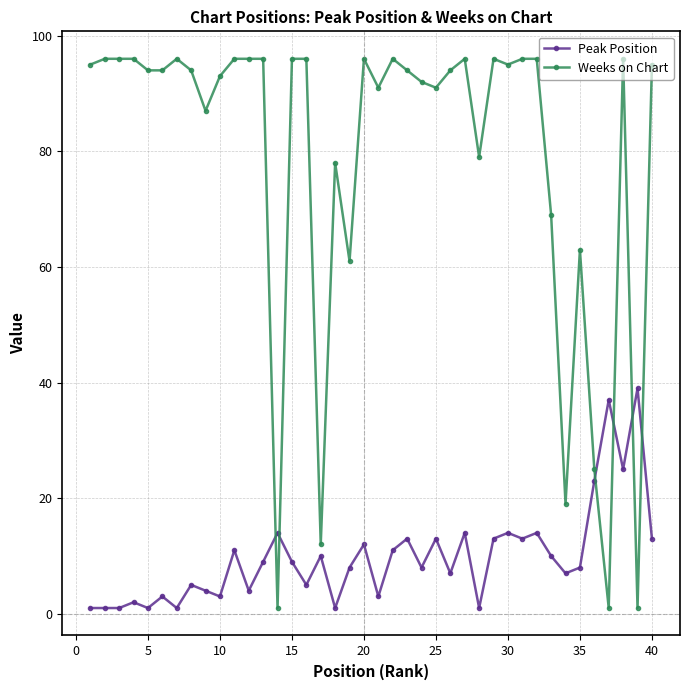

Which series has the widest spread of values?

Weeks on Chart